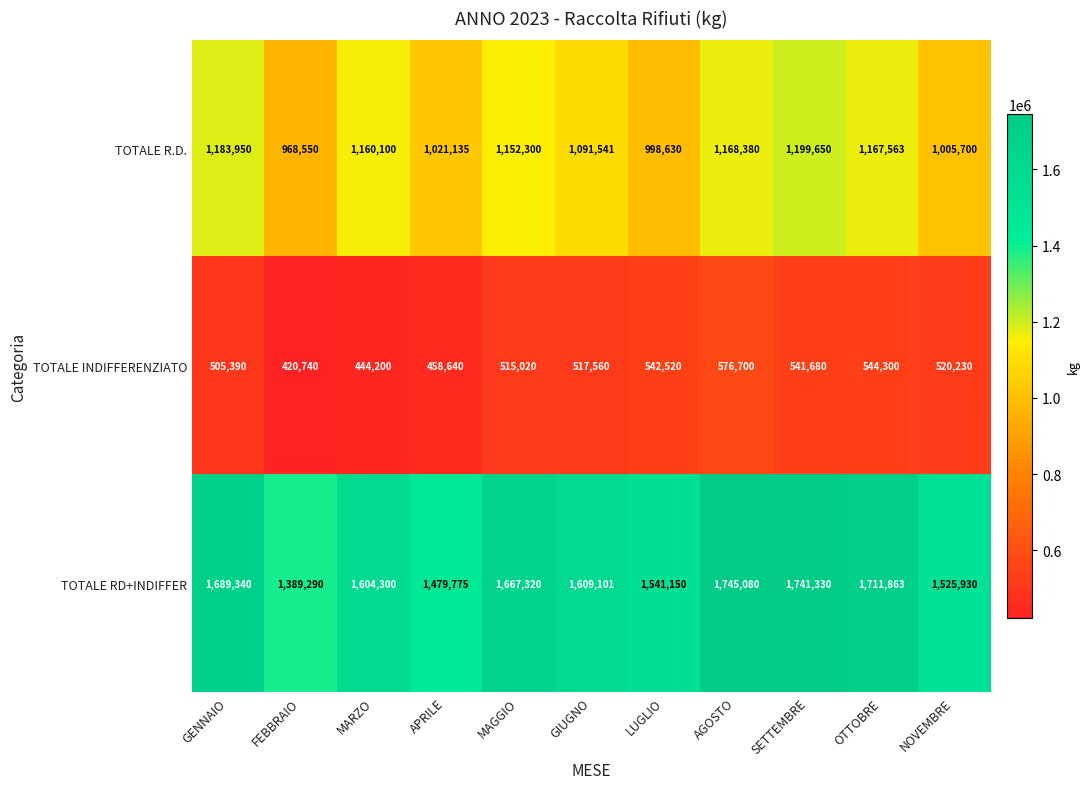

What is the average value of the TOTALE RD+INDIFFER series?

1609498